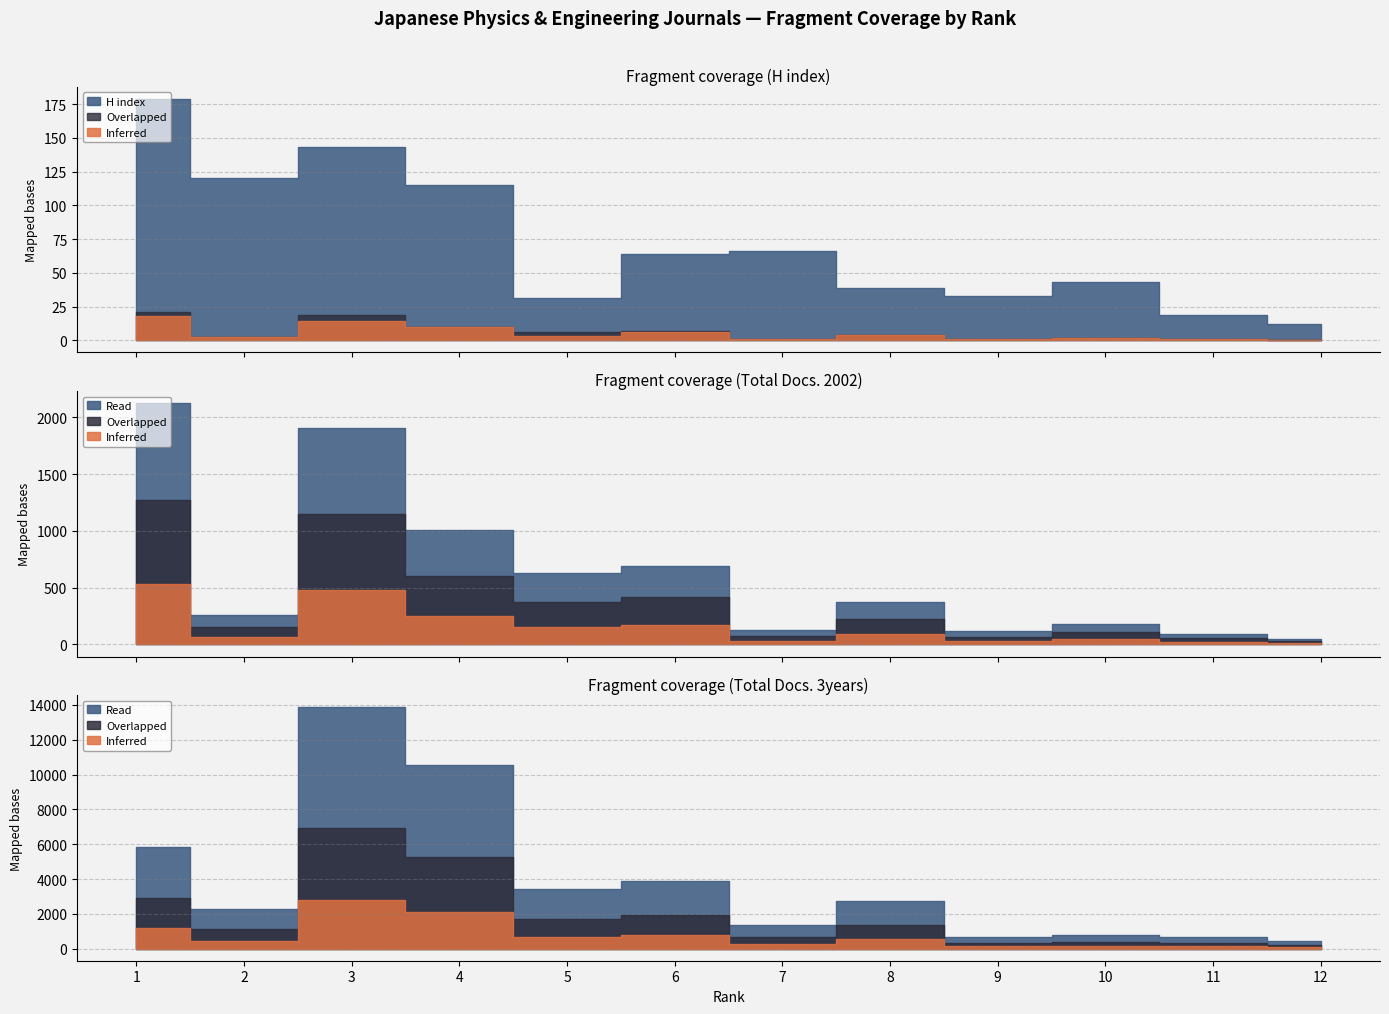

Which category has the lowest value across all series?

12